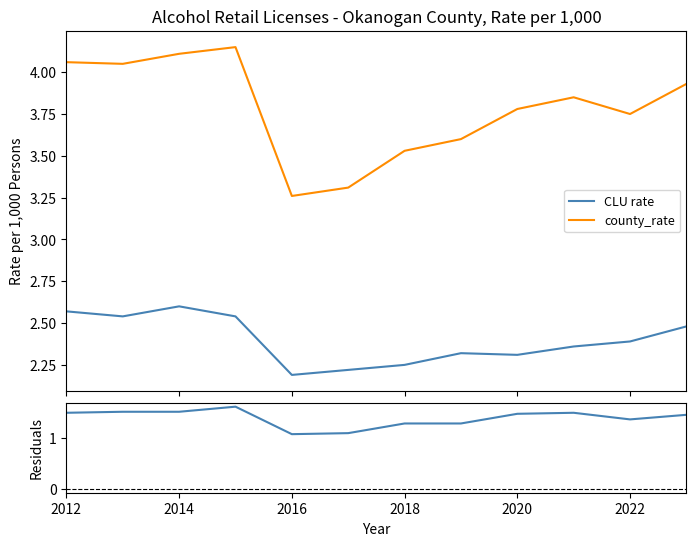

True or false: CLU rate and county_rate cross at least once.

False